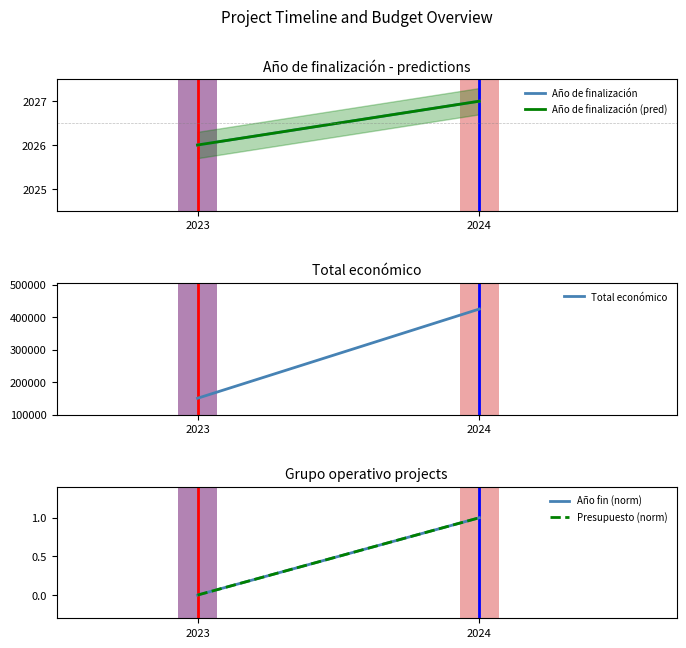

Rank the series at 2024 from highest to lowest value.

Total económico, Año de finalización, Año de finalización (pred), Presupuesto (norm), Año fin (norm)